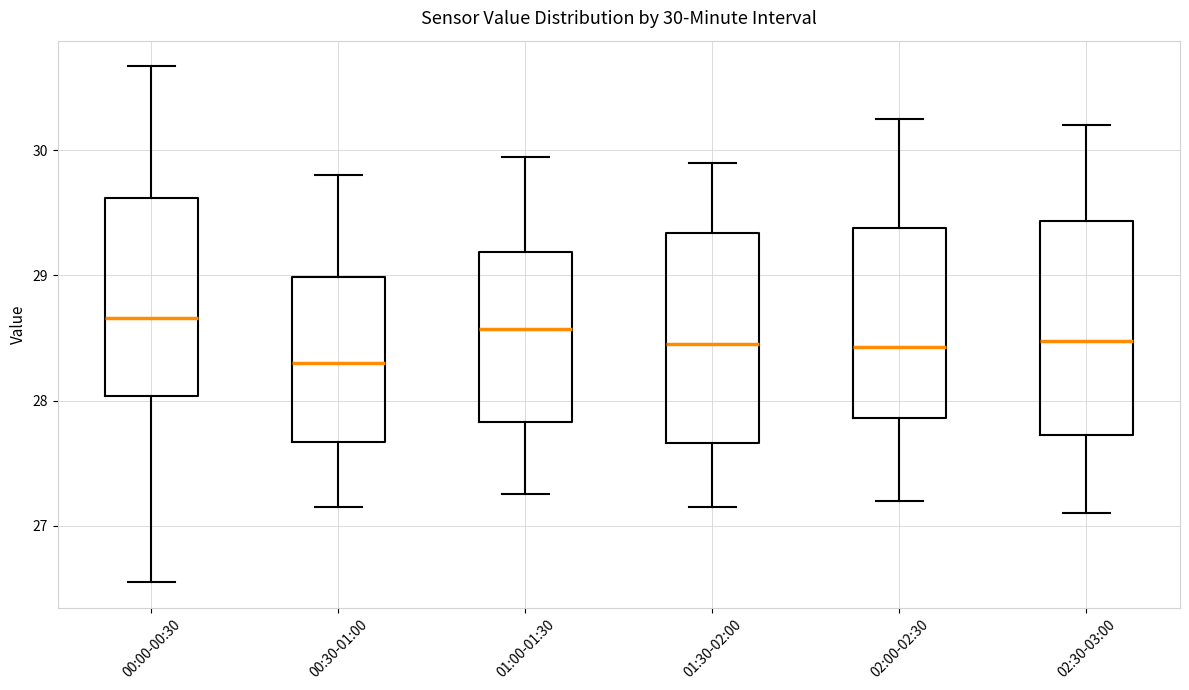

Which box has the lowest median line?

00:30-01:00